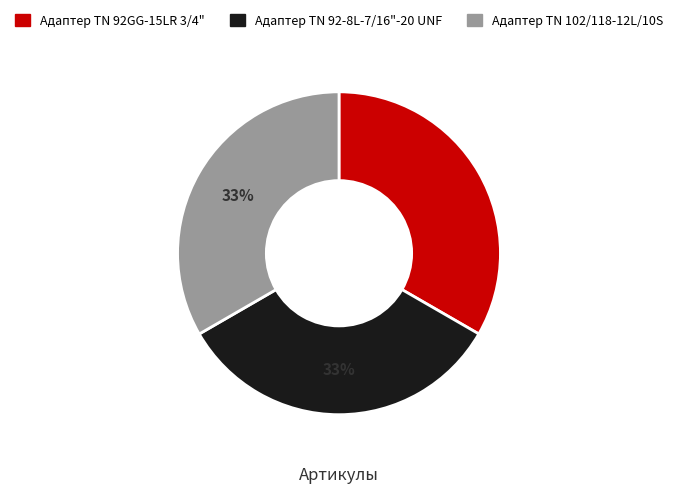

The Адаптер ТN 102/118-12L/10S slice represents 48% of the pie. True or false?

False